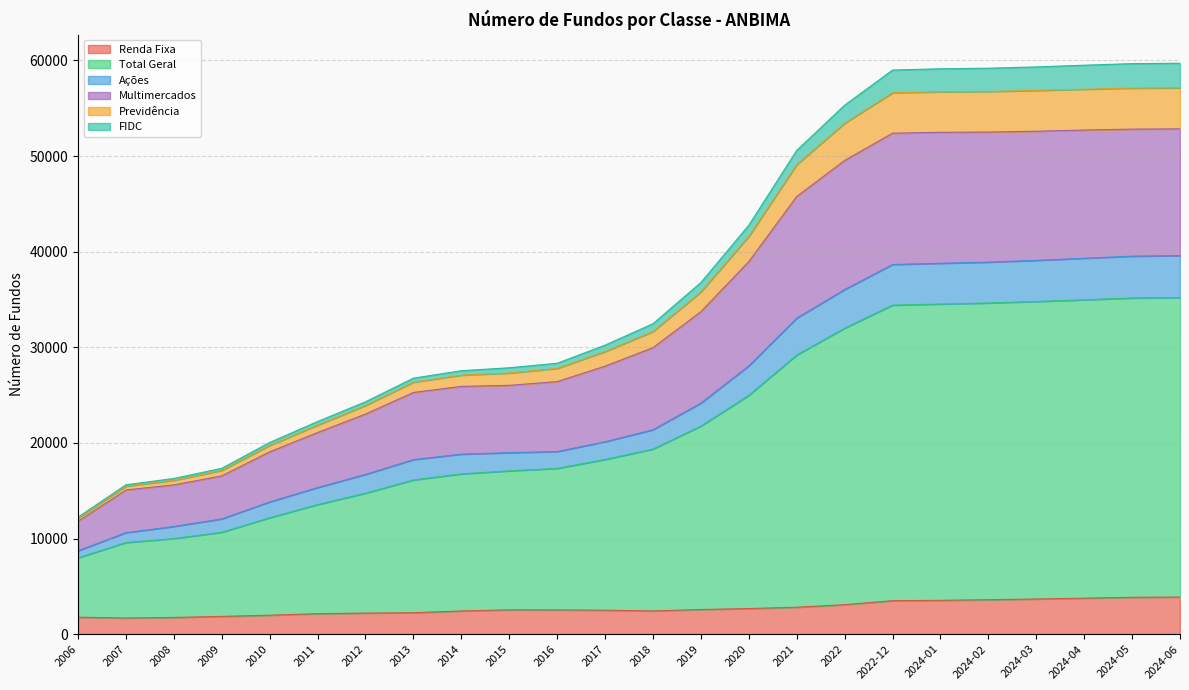

What is the maximum value for Renda Fixa?

3880